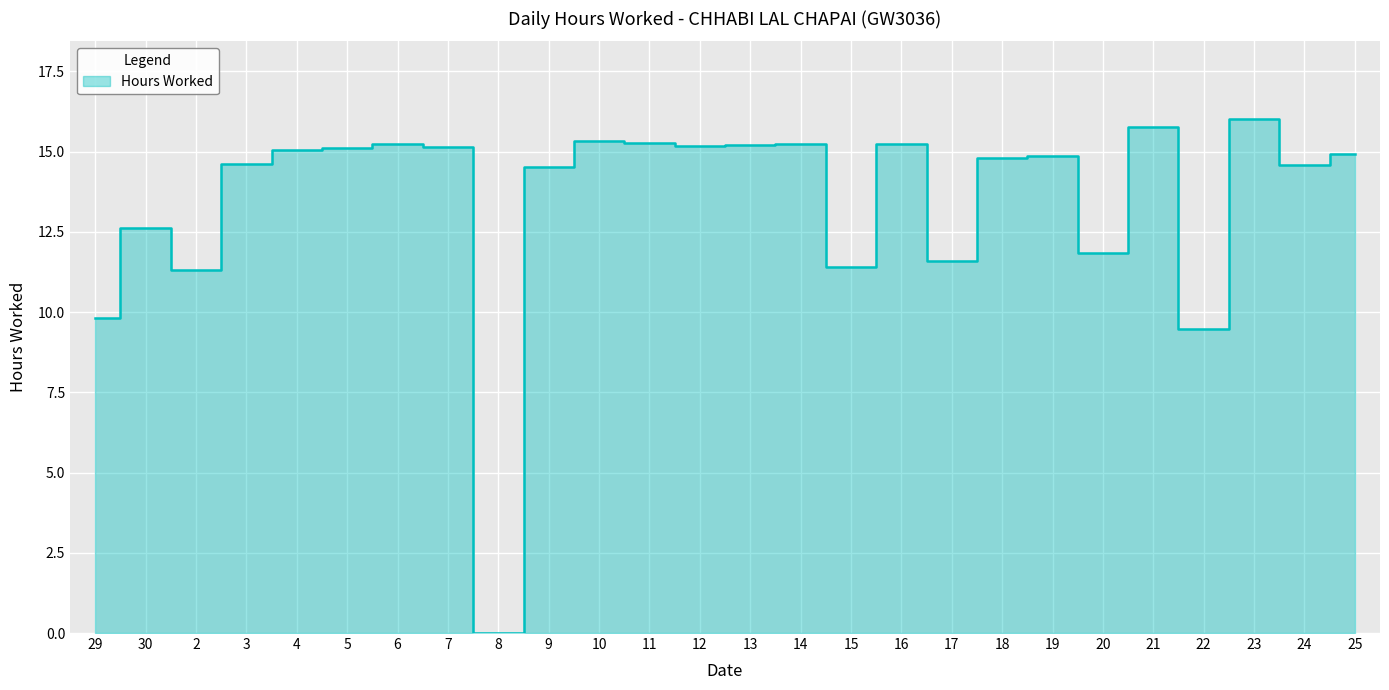

Count the number of data series in this chart.

1